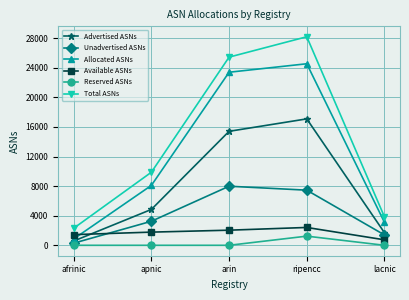

What is the label of the 1st point from the left?

afrinic